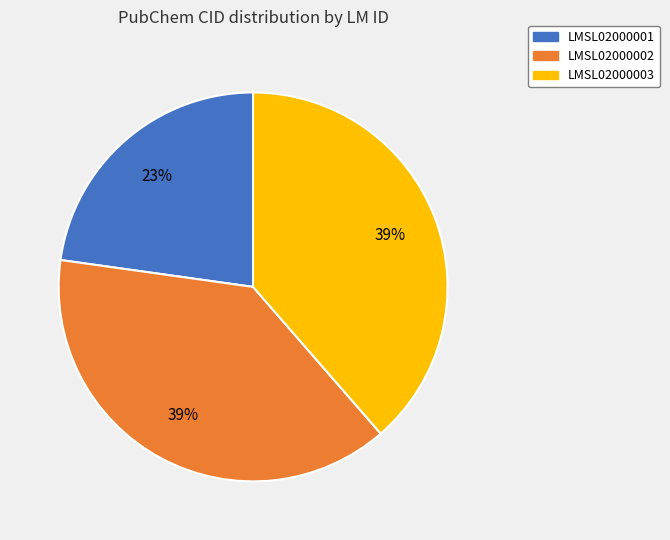

What is the ratio of the value at LMSL02000002 to the value at LMSL02000003?

1.0